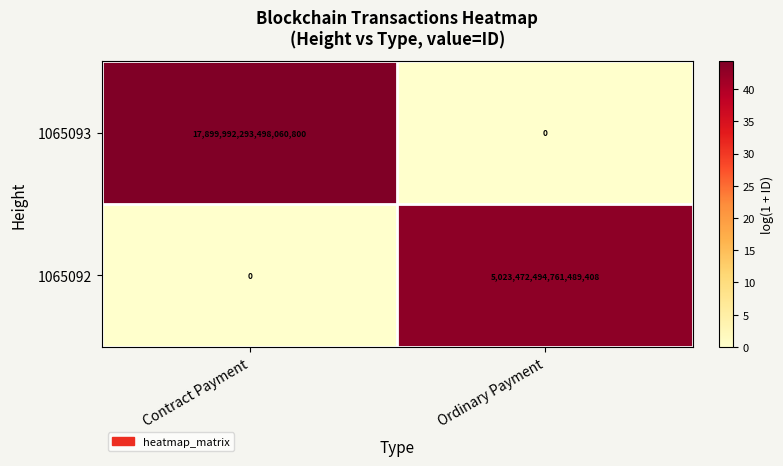

Which series has the largest total across all categories?

1065093